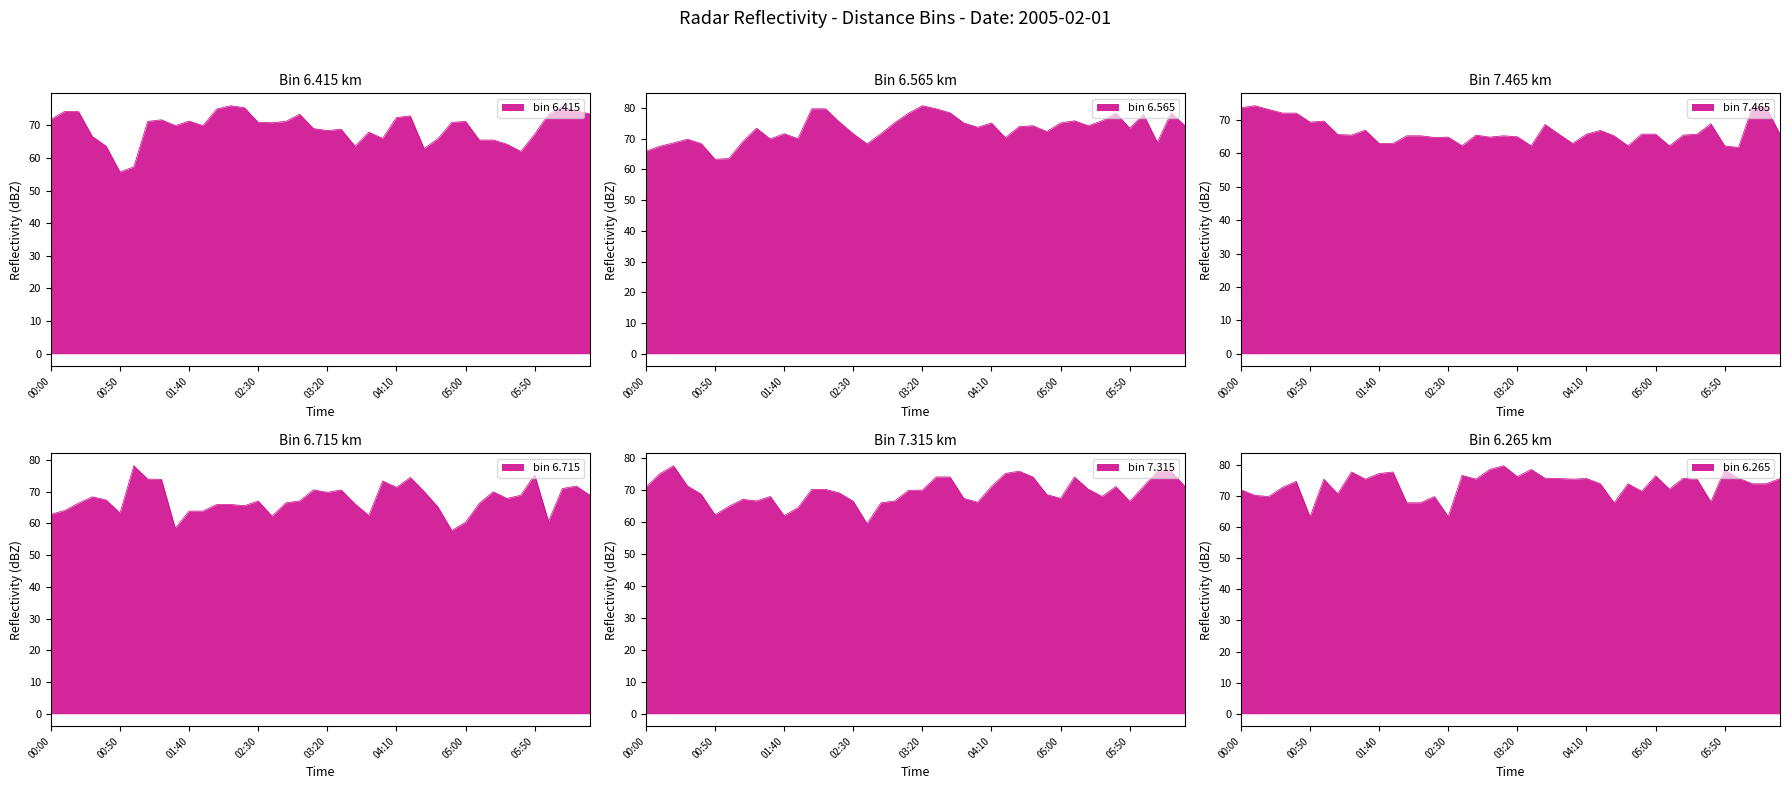

What is the label of the 30th point from the left?

04:50